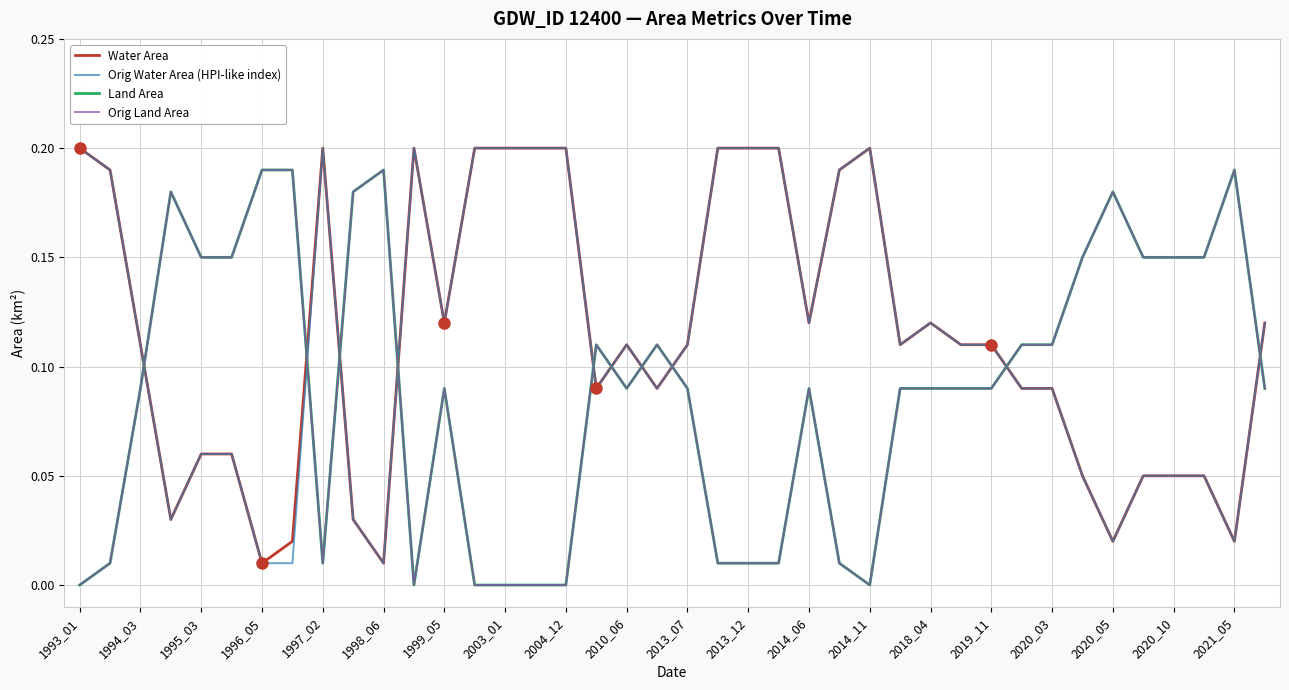

Does the chart display data point markers on the line(s)?

No